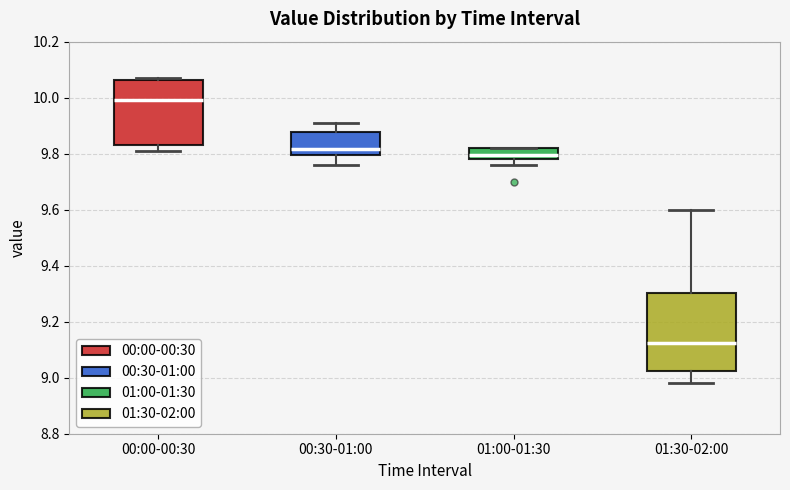

Which box's median line is the lowest?

01:30-02:00